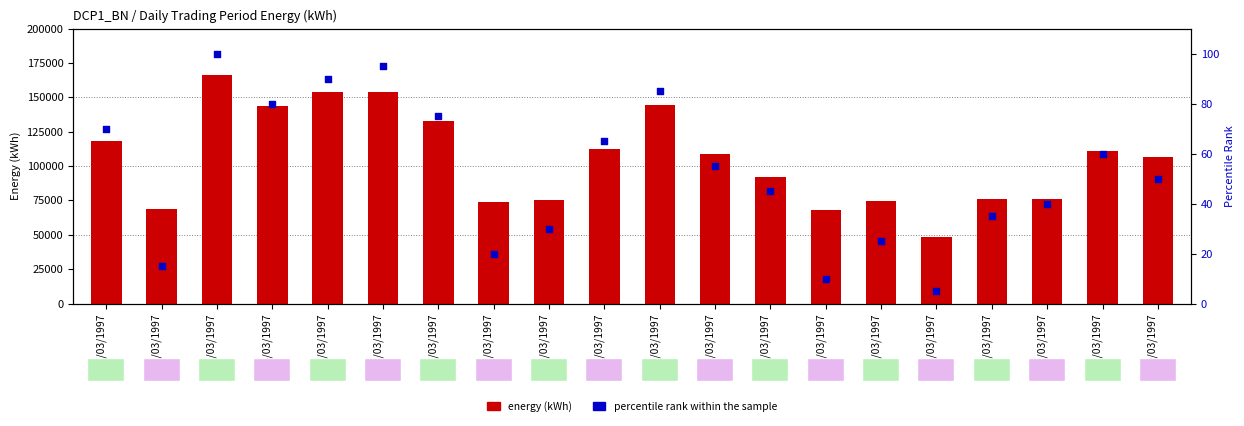

At how many categories does at least one series exceed 145850?

3